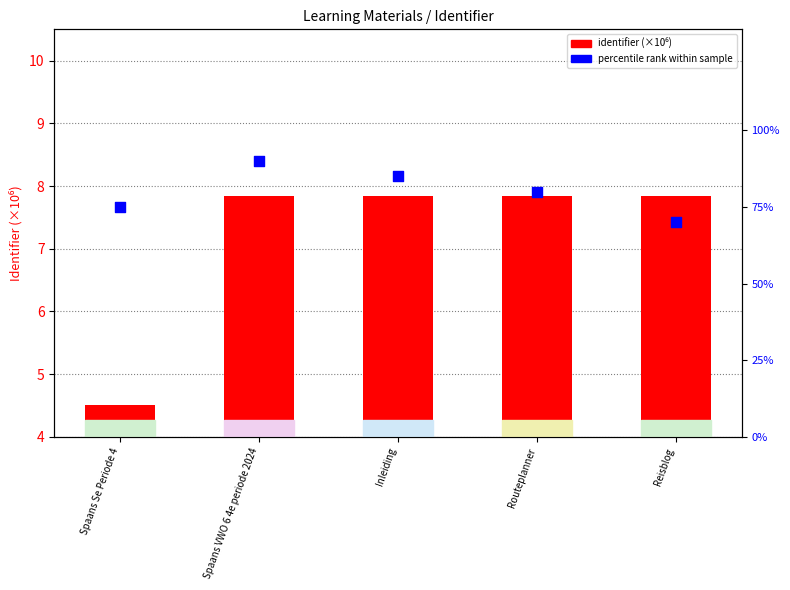

Which series has the largest total across all categories?

percentile rank within sample